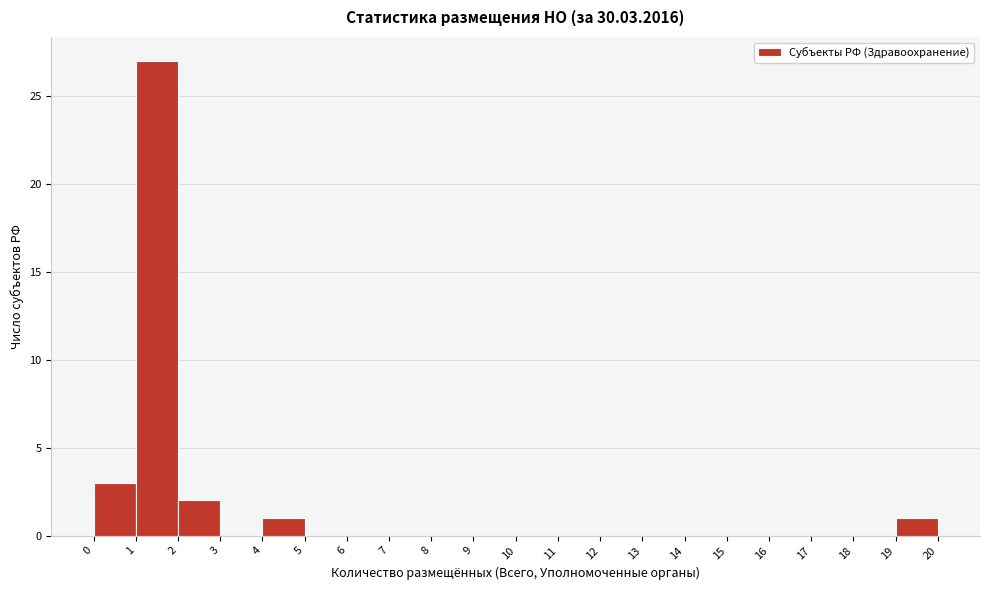

Reading left to right, list every bar in this chart as the range it spans on the x-axis followed by its height. The values are not printed on the chart, so give them approximately, as read against the axis.

0 to 1: 3
1 to 2: 27
2 to 3: 2
3 to 4: 0
4 to 5: 1
5 to 6: 0
6 to 7: 0
7 to 8: 0
8 to 9: 0
9 to 10: 0
10 to 11: 0
11 to 12: 0
12 to 13: 0
13 to 14: 0
14 to 15: 0
15 to 16: 0
16 to 17: 0
17 to 18: 0
18 to 19: 0
19 to 20: 1